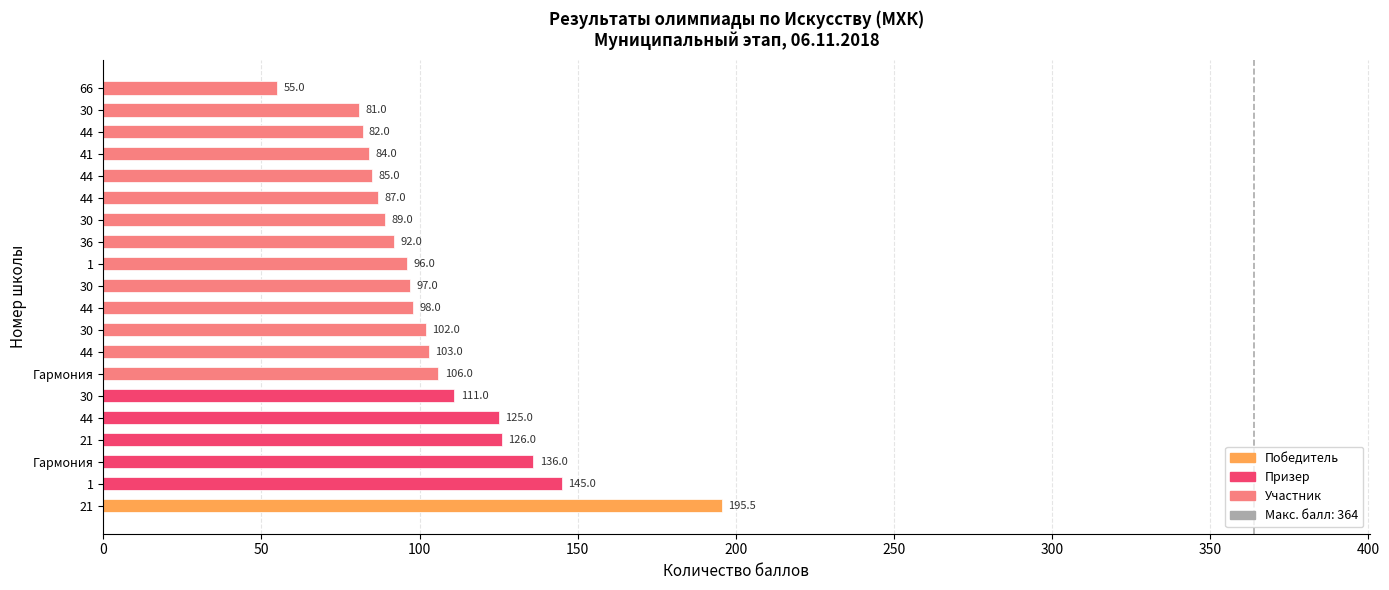

How many series are shown in this chart?

1